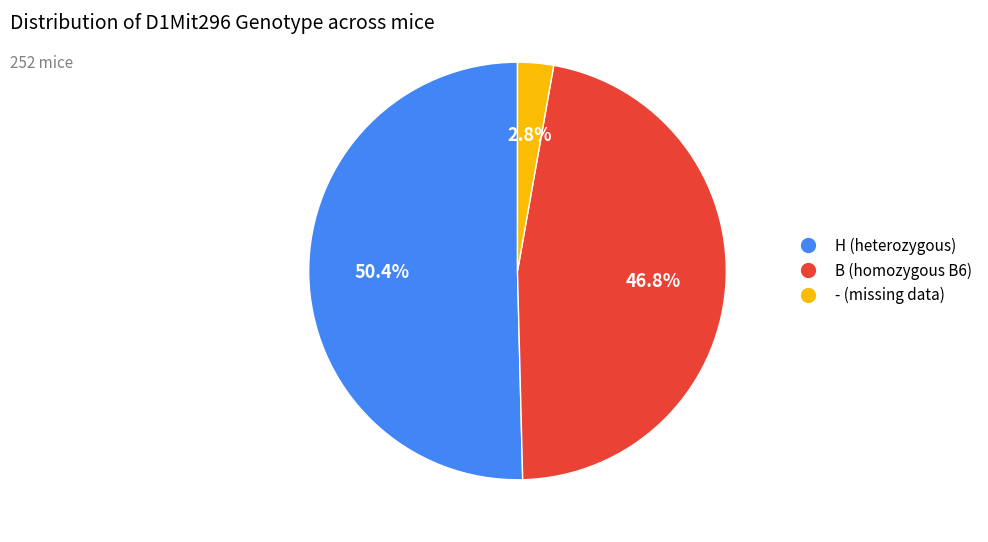

How many slices are in this pie chart?

3